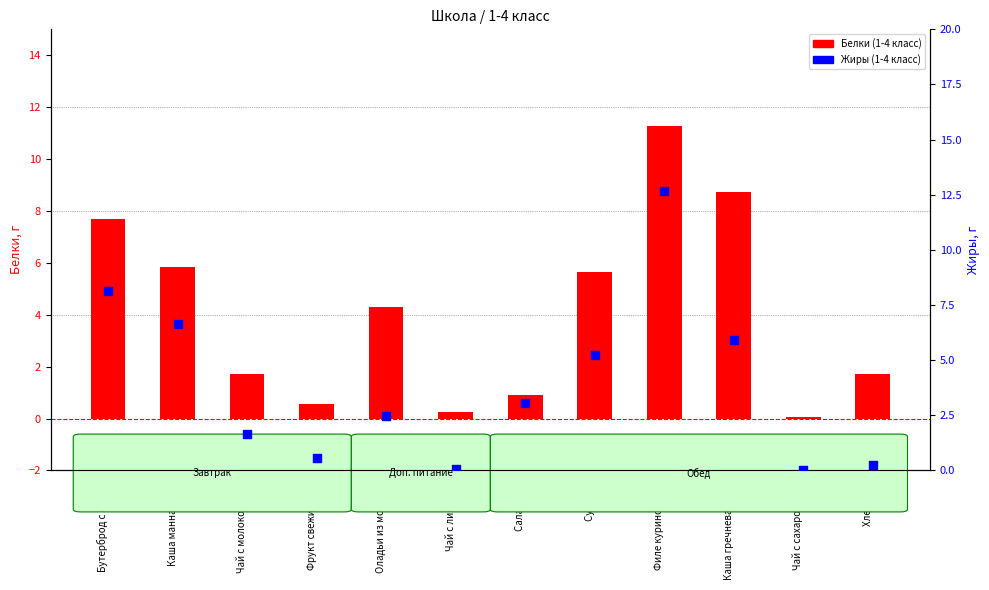

Which series has the largest total across all categories?

Белки (1-4 класс)